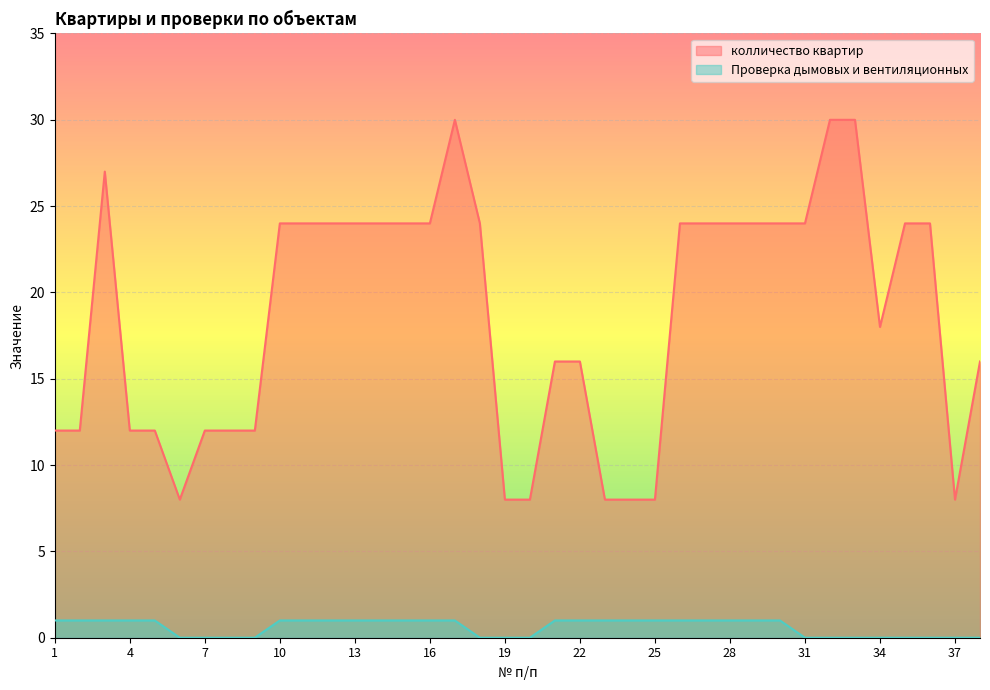

The колличество квартир series shows 16 at 21. True or false?

True